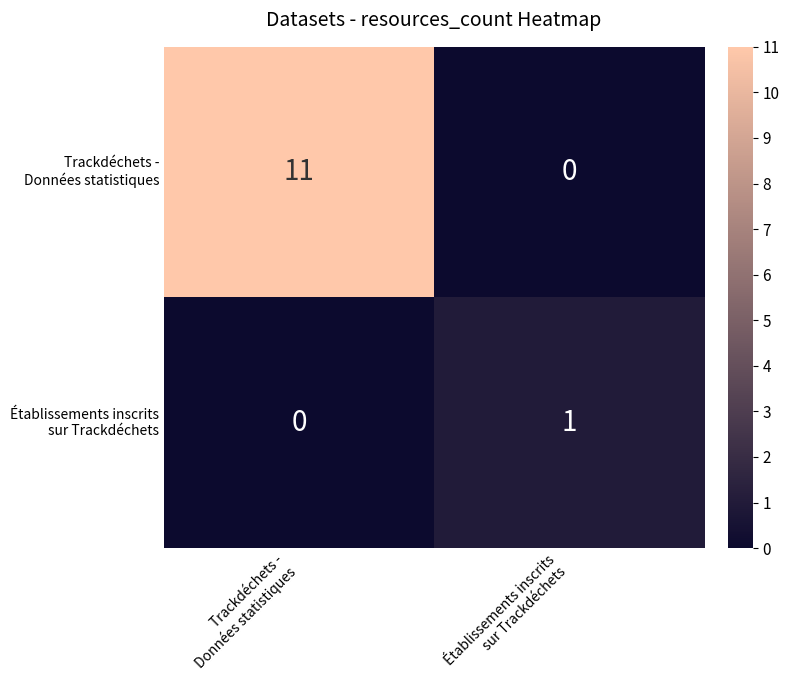

What is the maximum value shown in the chart?

11